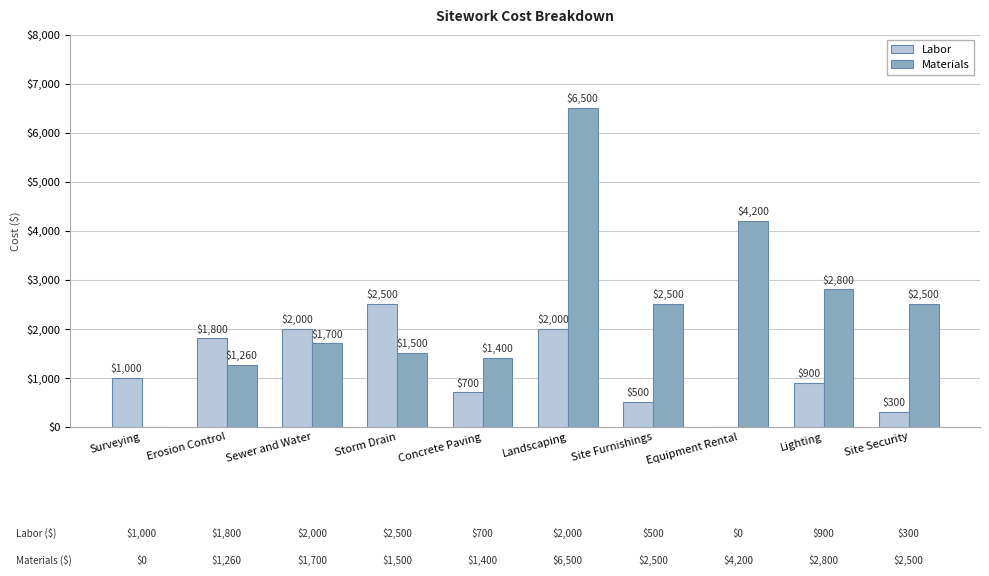

Between Site Furnishings and Lighting, which series saw the biggest shift?

Labor